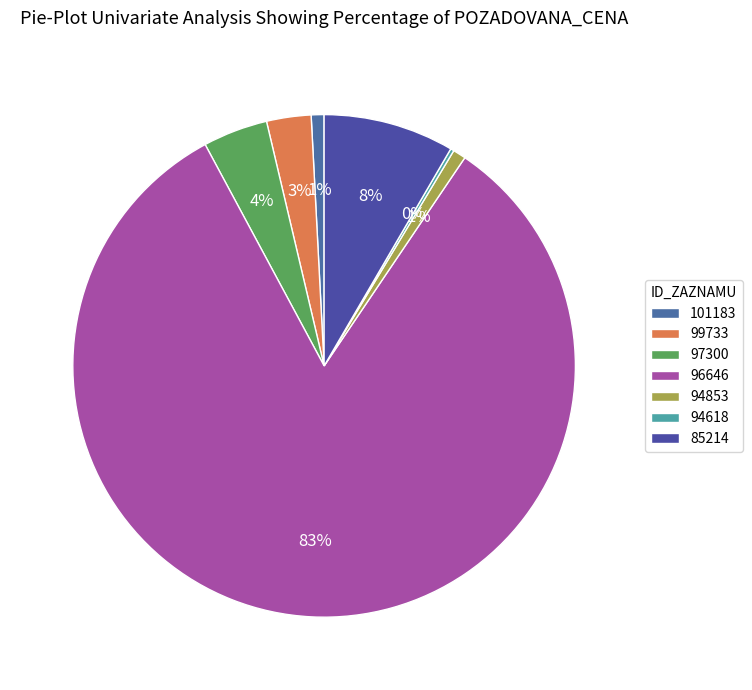

Between 85214 and 96646, which is larger?

96646